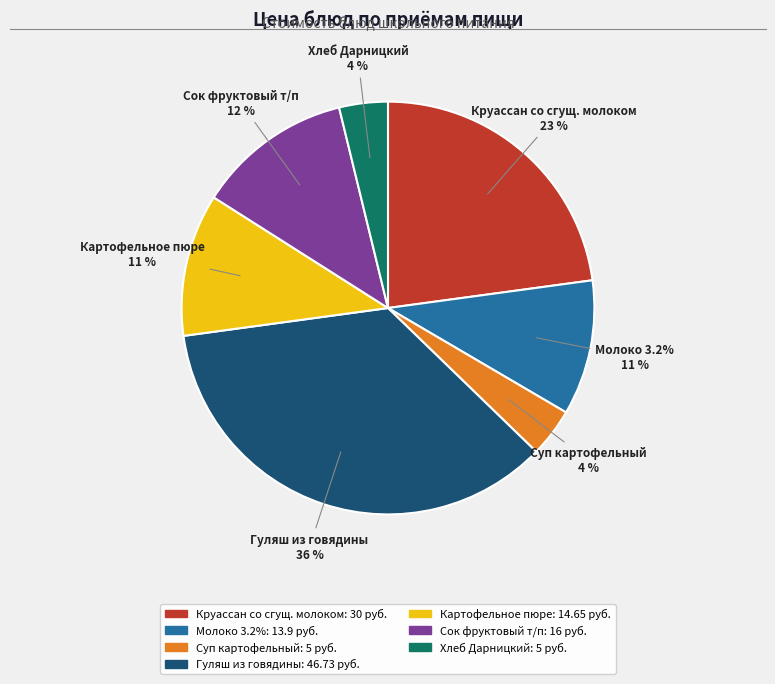

Does any single category account for the majority?

No